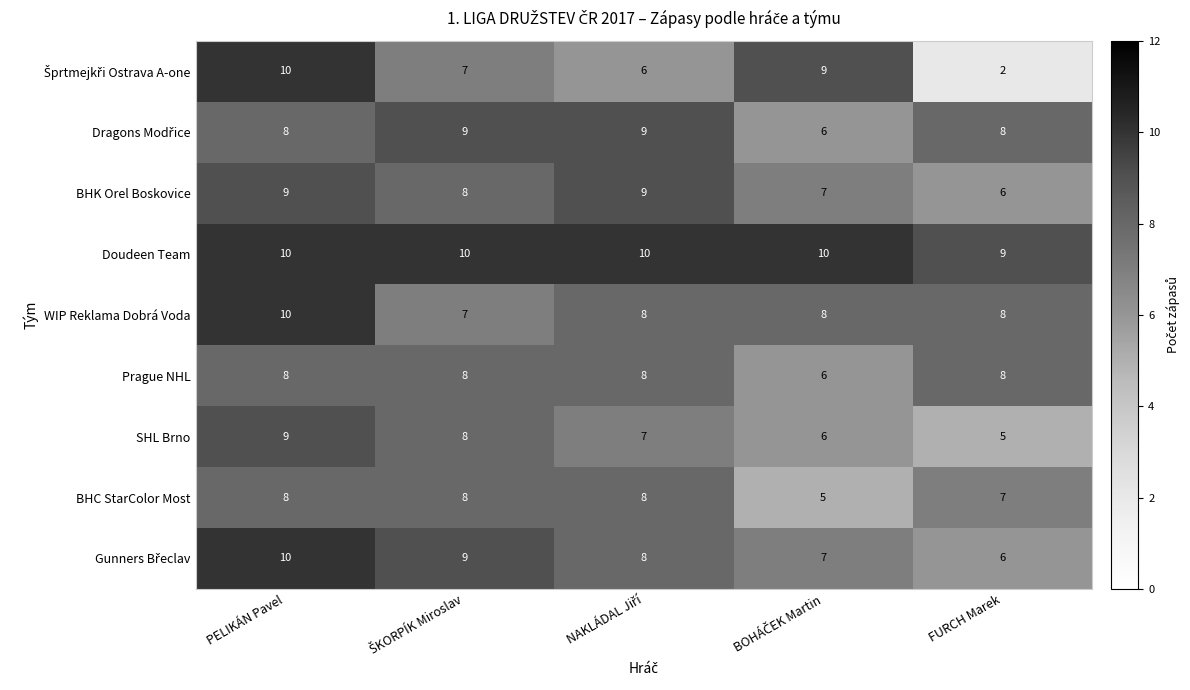

How many Prague NHL values are between 8 and 9?

4